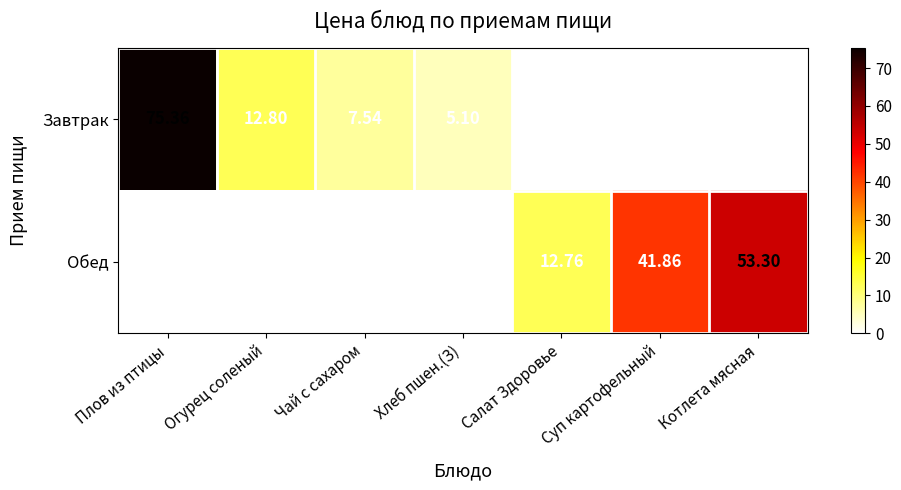

How many values in Завтрак are above zero?

4